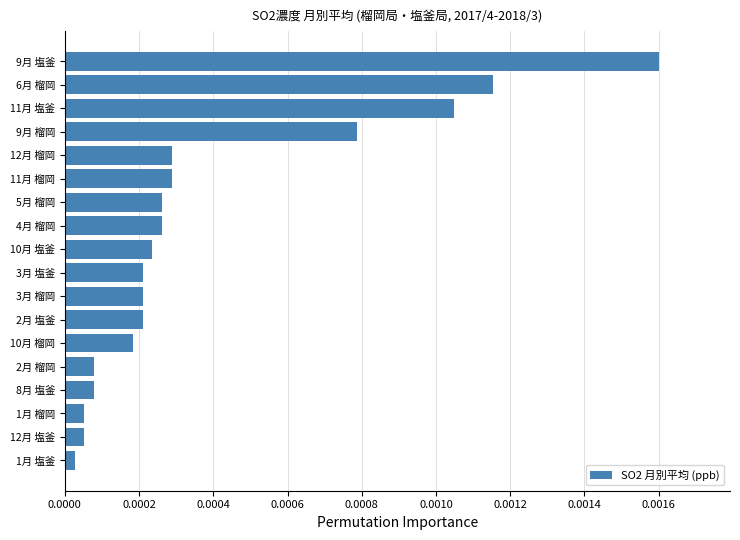

Between 12月 榴岡 and 9月 塩釜, which is larger?

9月 塩釜